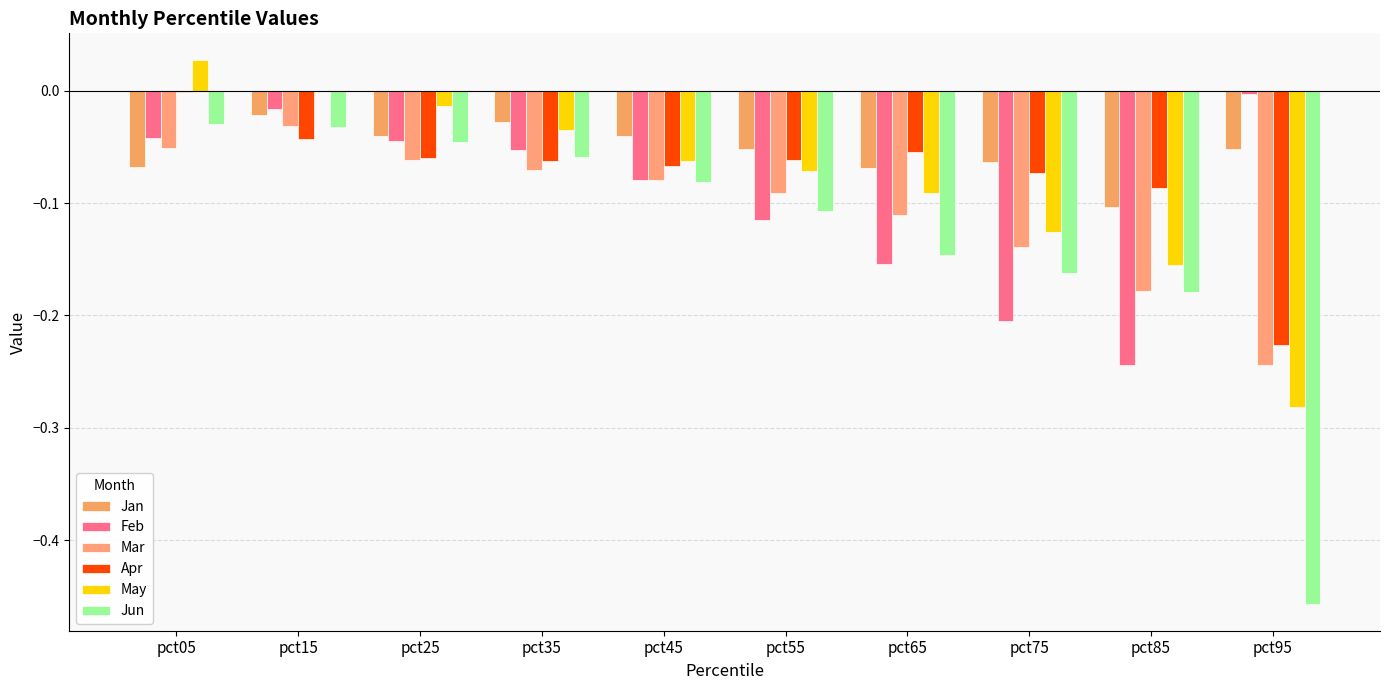

What is the total value across all series at pct65?

-0.6